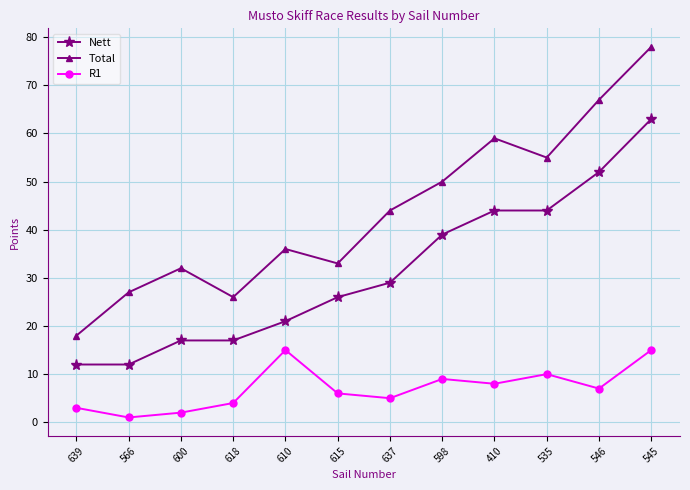

The value of Nett at 535 is 44. True or false?

True